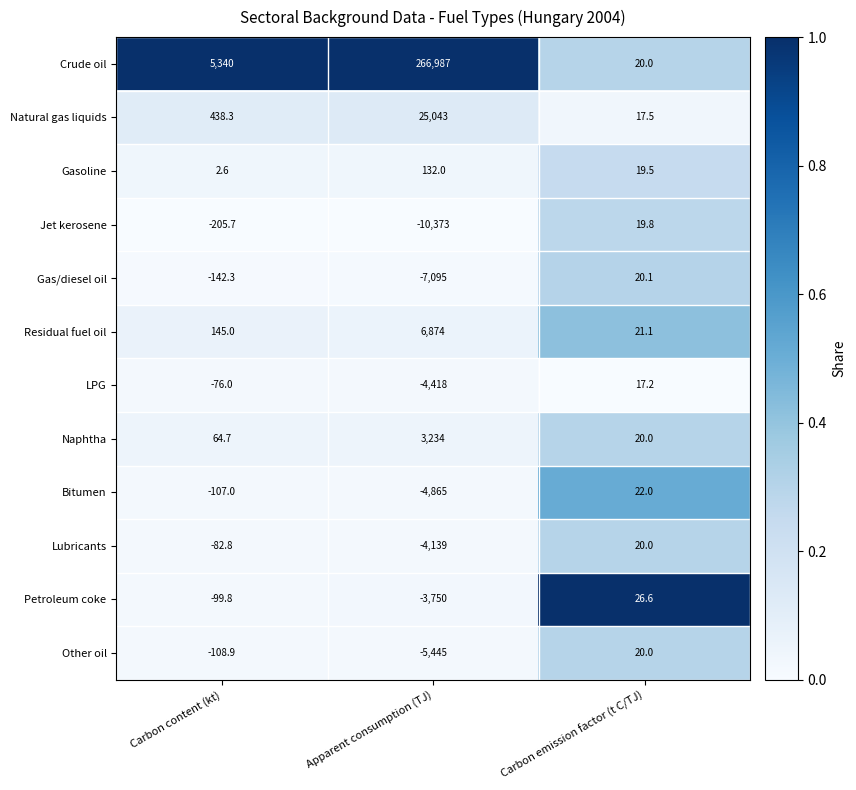

The value of Jet kerosene at Carbon emission factor (t C/TJ) is 19.8. True or false?

True